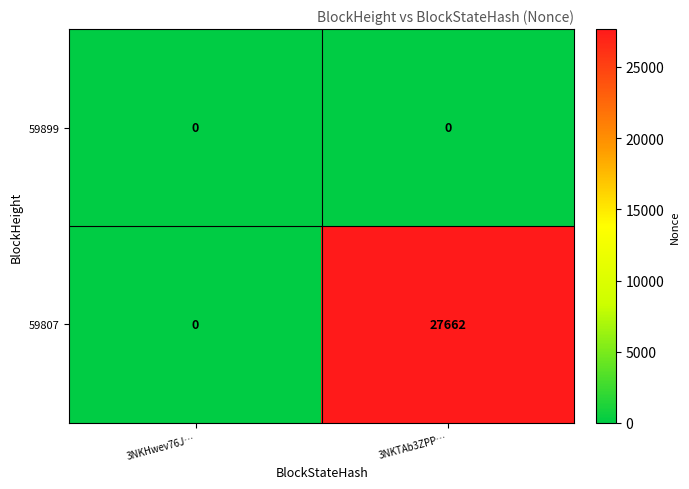

Which series has the largest total across all categories?

59807